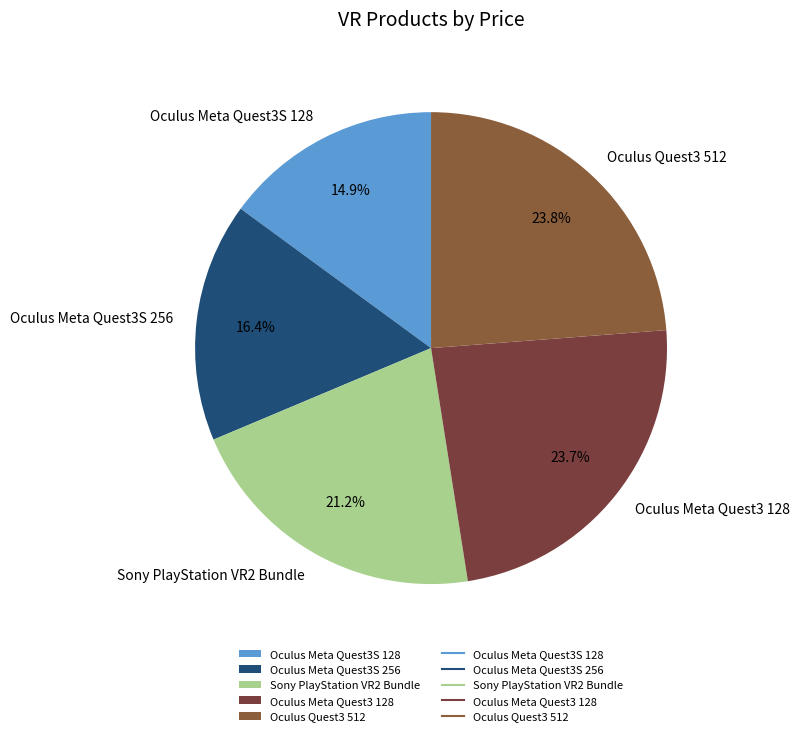

Which has a higher value, Oculus Meta Quest3S 256 or Oculus Quest3 512?

Oculus Quest3 512